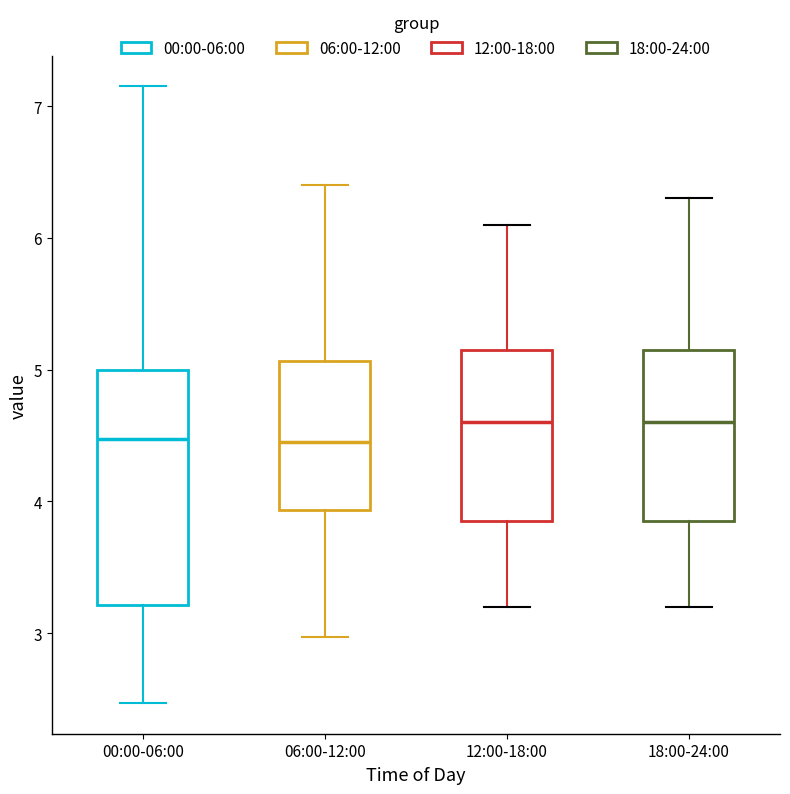

Where is the upper edge of the box for 12:00-18:00 on the y-axis? The values are not printed on the chart, so give them approximately, as read against the axis.

5.2